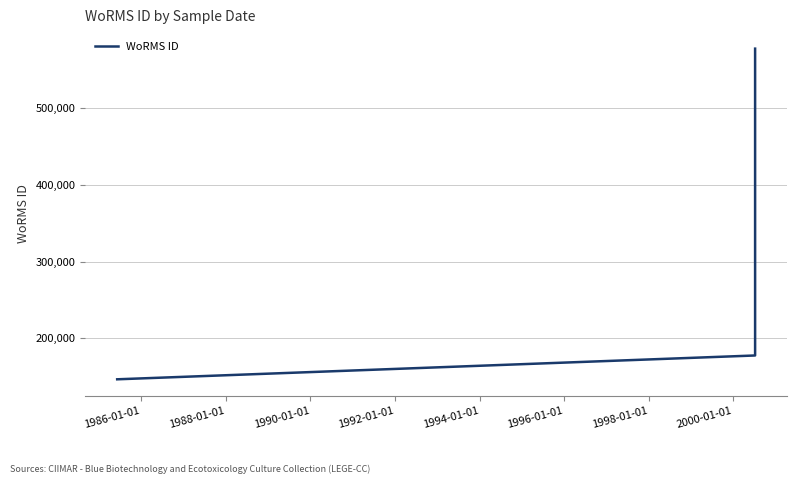

What is the value of the 2nd point from the left?

177649